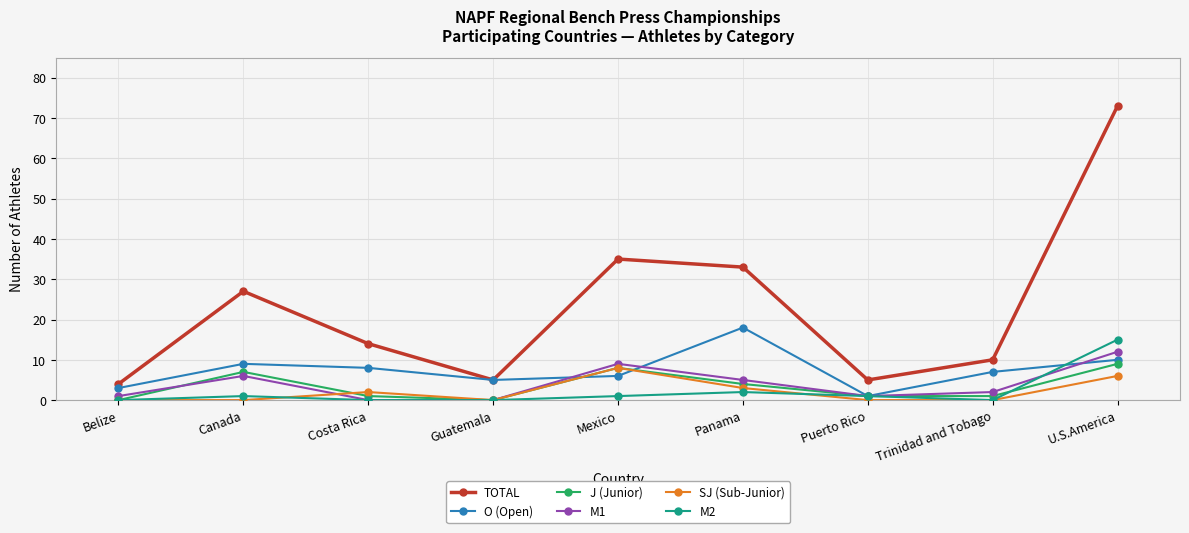

What is the label of the 6th point from the right?

Guatemala